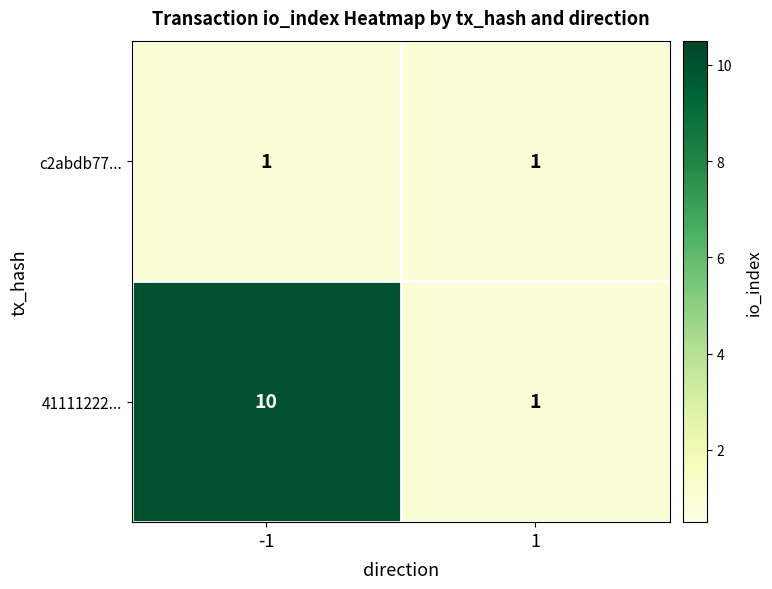

Is it true that c2abdb77... equals 1 at -1?

True